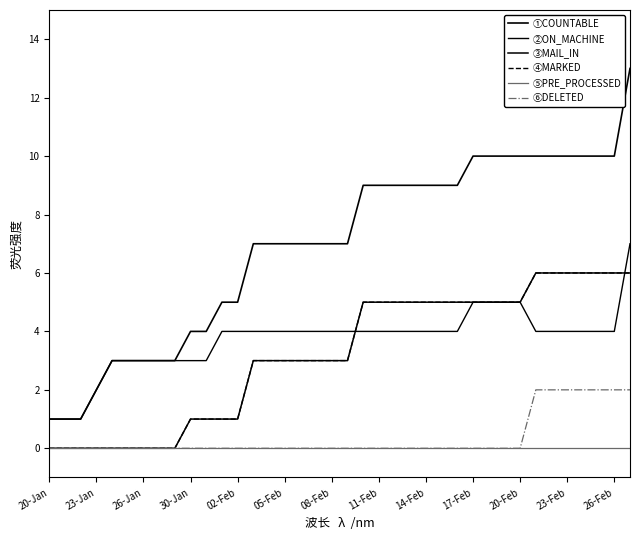

True or false: ②ON_MACHINE and ③MAIL_IN intersect in this chart.

True